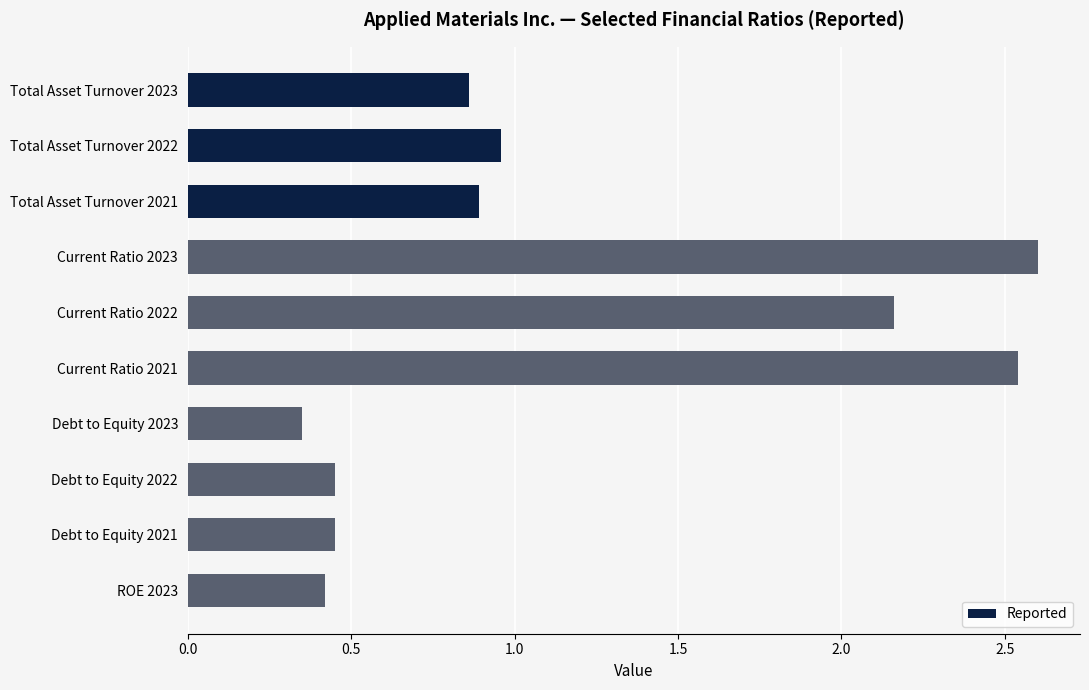

What is the sum of all values?

11.7